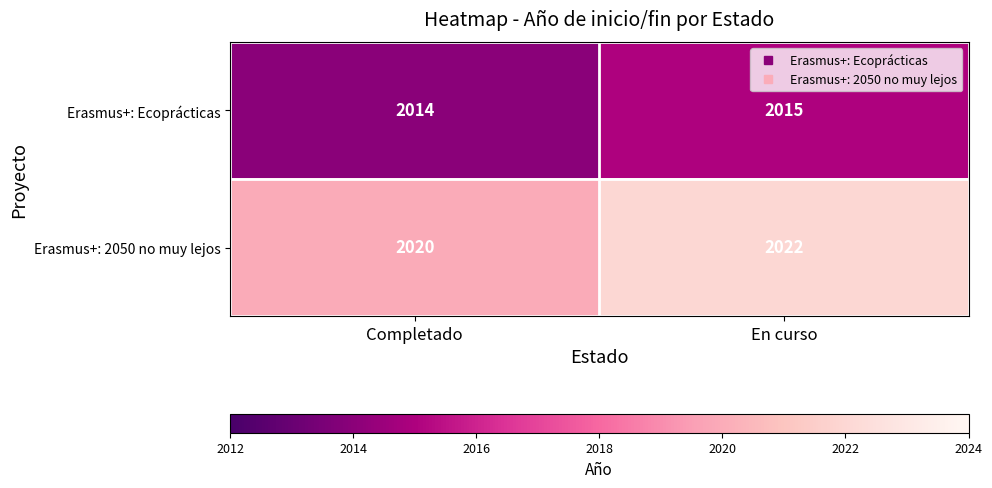

What is the difference between the highest and lowest values at Completado?

6